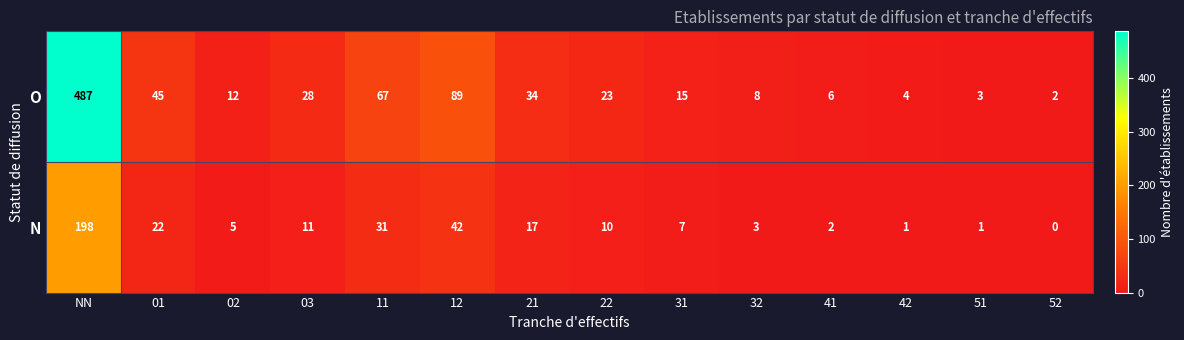

Which series has the largest range (max minus min)?

O